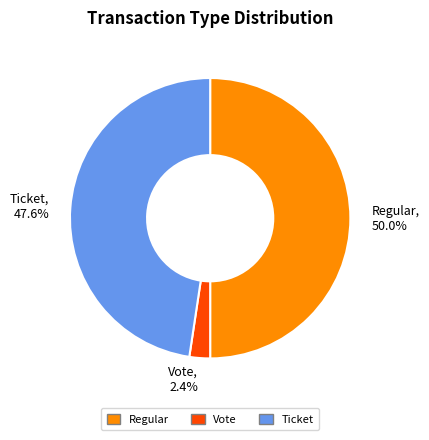

Count the number of slices in the pie.

3